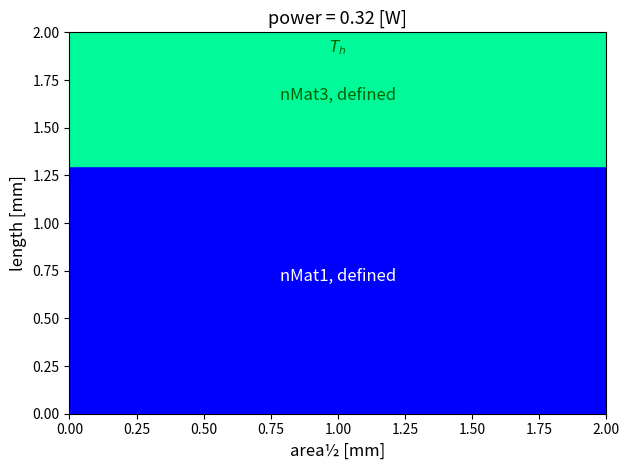

What is the total value across all series at 2.00?

2.0